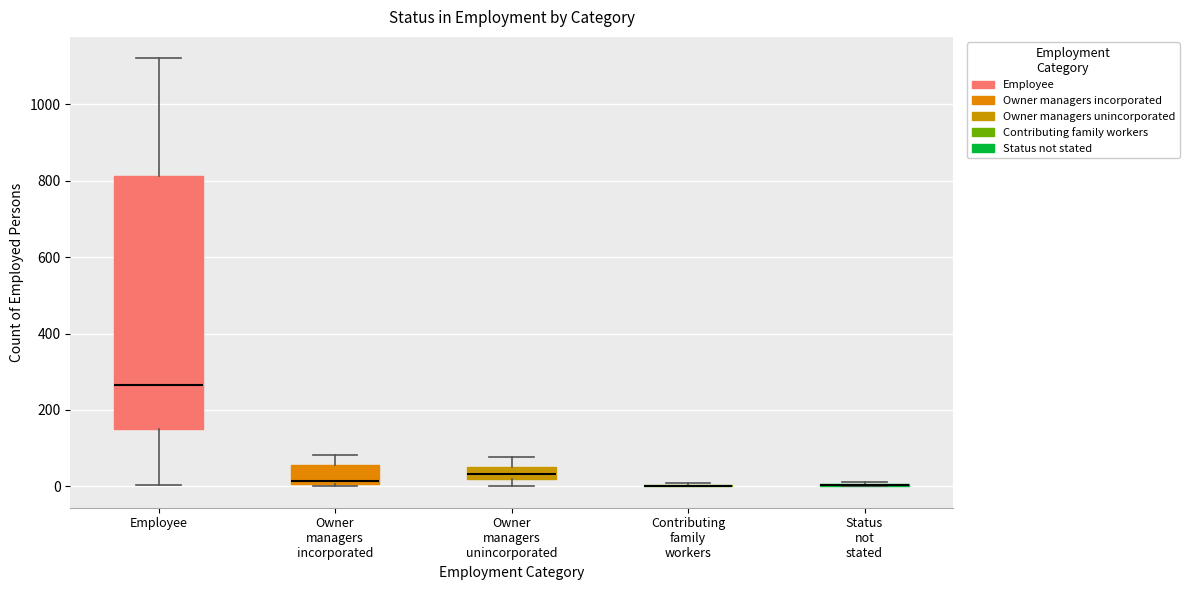

Which box is the tallest, from its lower edge to its upper edge?

Employee